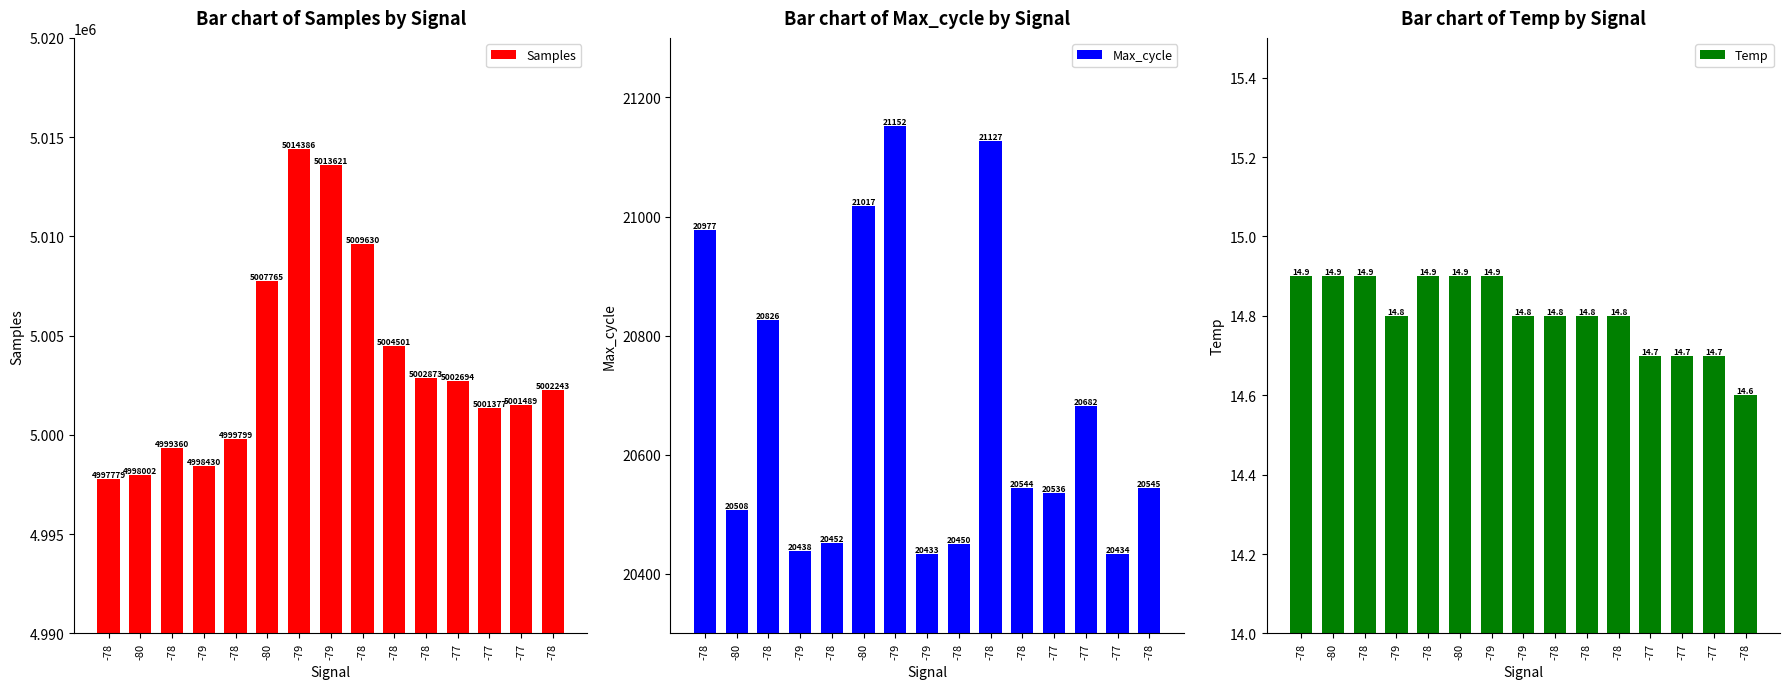

What is the label of the 12th bar from the right?

-79